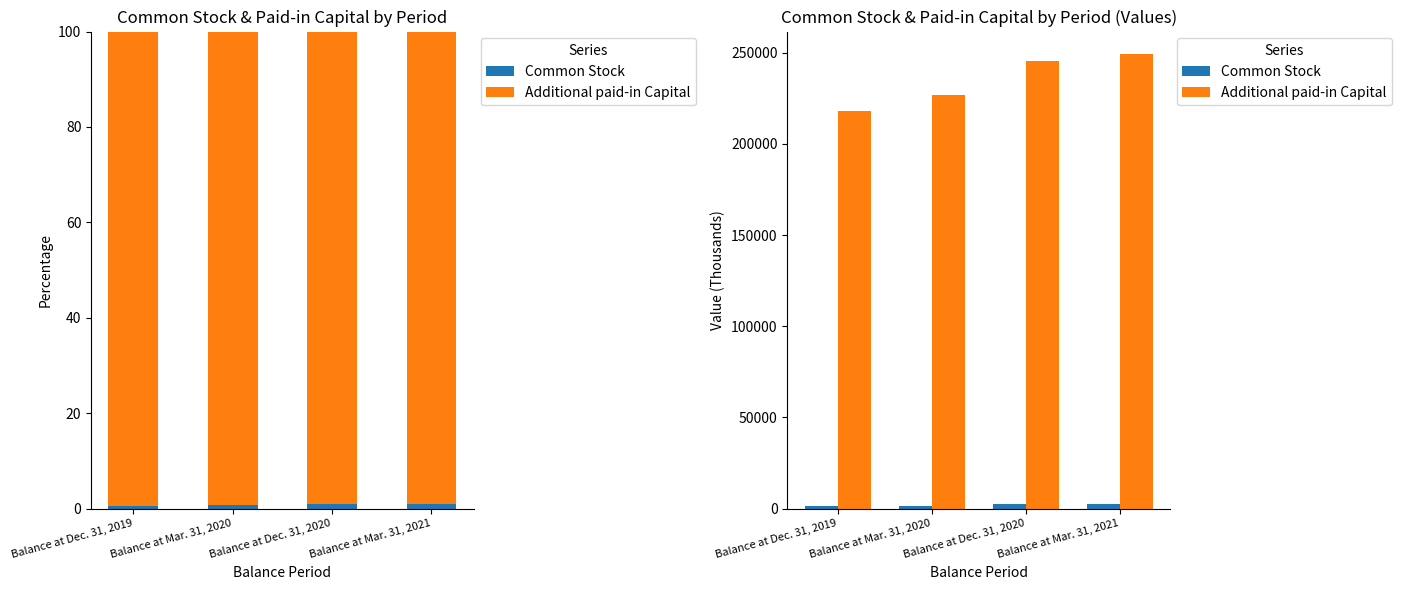

What are all the series names shown in the legend?

Common Stock, Additional paid-in Capital